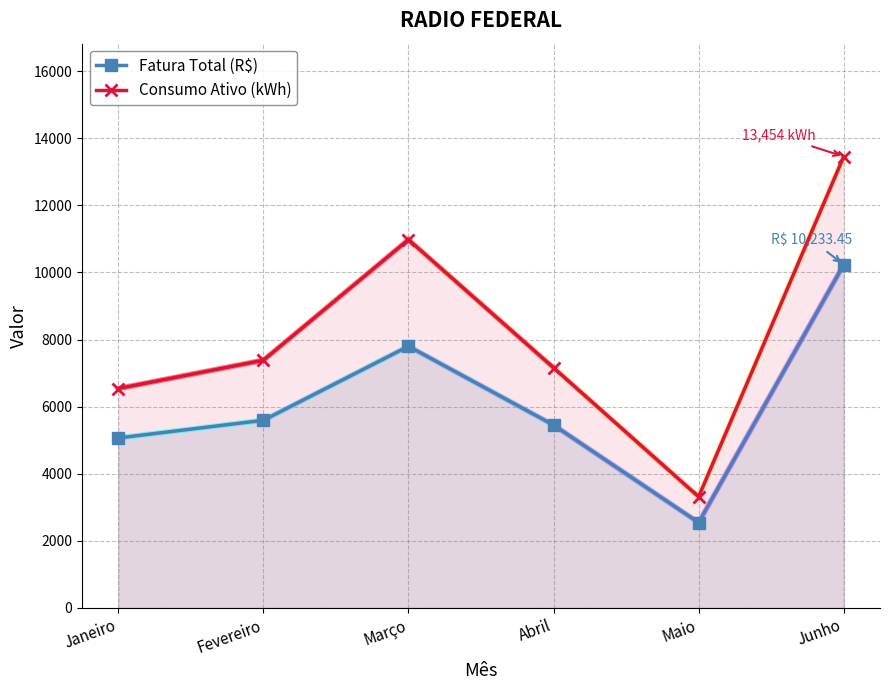

Is the value of Consumo Ativo (kWh) at Janeiro greater than the value of Fatura Total (R$) at Fevereiro?

Yes